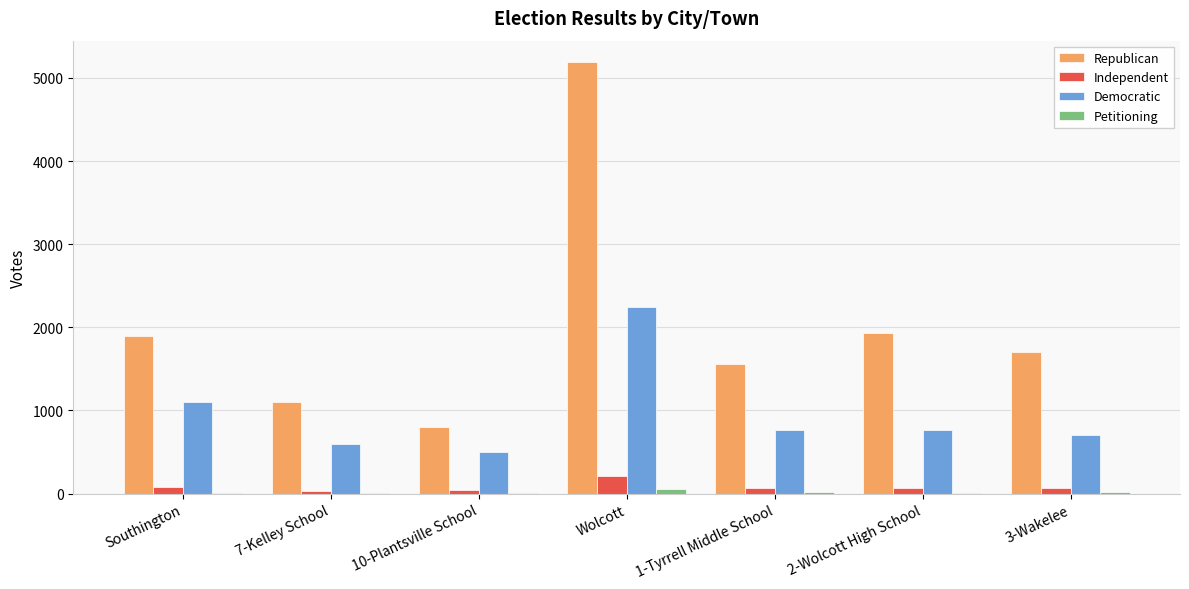

Where is Democratic nearest to the value 1369?

Southington